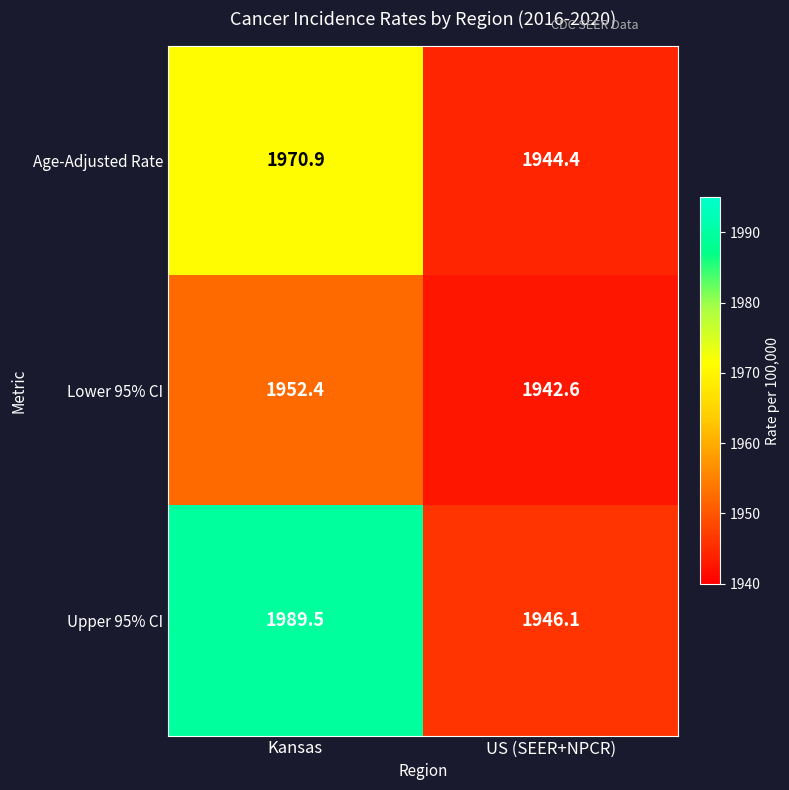

What is the sum of the Age-Adjusted Rate values at Kansas and US (SEER+NPCR)?

3915.3